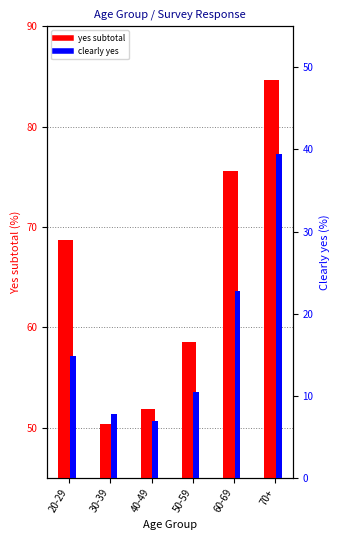

Reading left to right, list all the values displayed in this chart.

yes subtotal: 68.7	50.4	51.9	58.5	75.6	84.7
clearly yes: 14.8	7.8	6.9	10.5	22.8	39.4